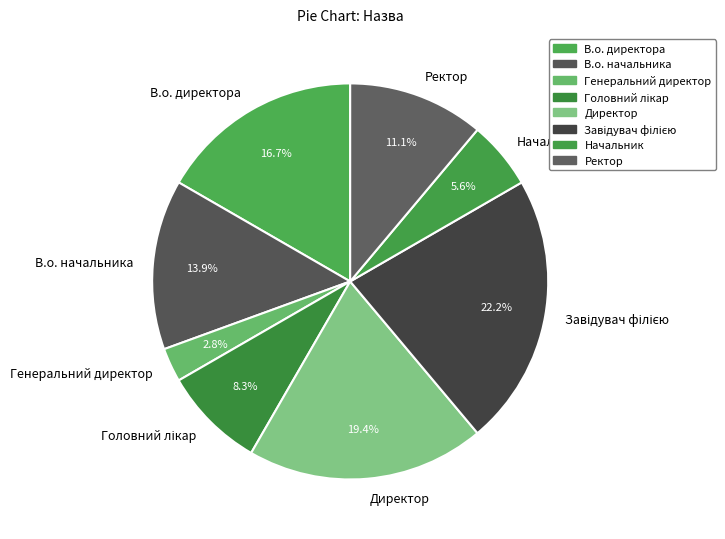

Which category has the smallest portion of the pie?

Генеральний директор